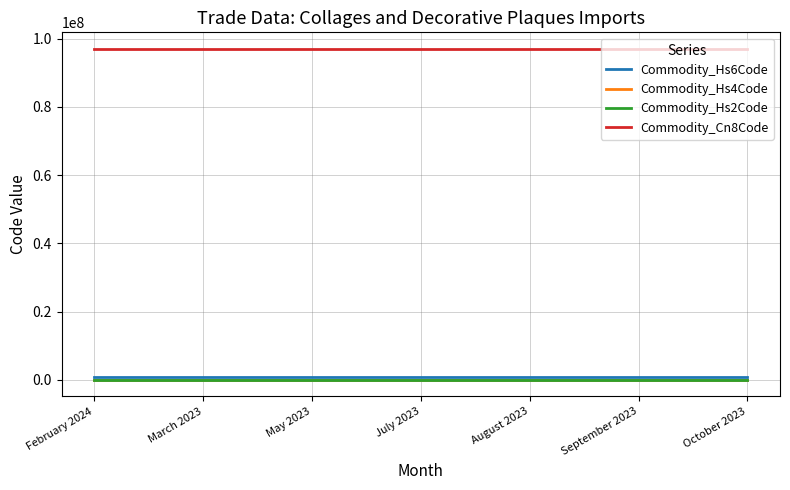

Is this an area chart (filled region under the line)?

No